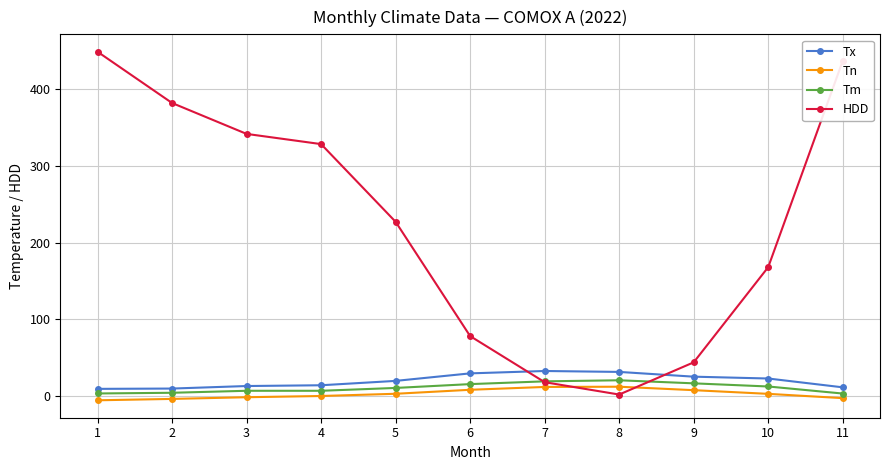

What is the difference between the Tm values at 9 and 3?

9.7